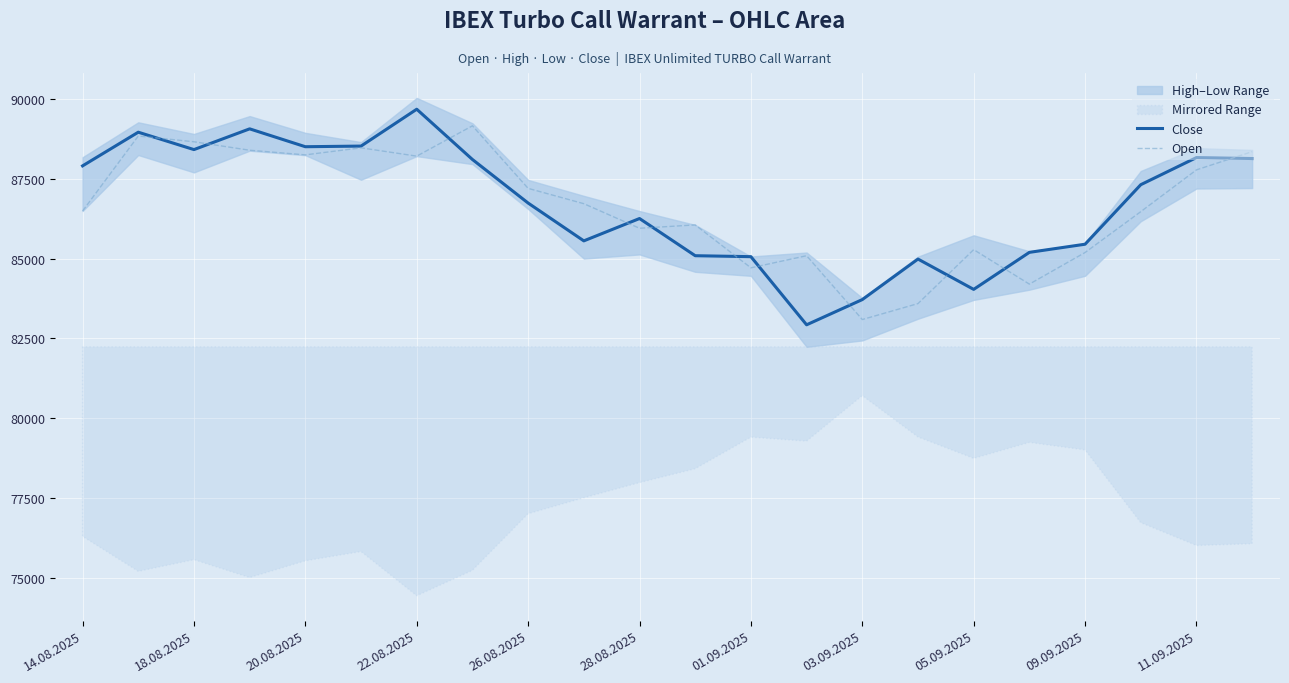

The Open series shows 88250 at 20.08.2025. True or false?

True